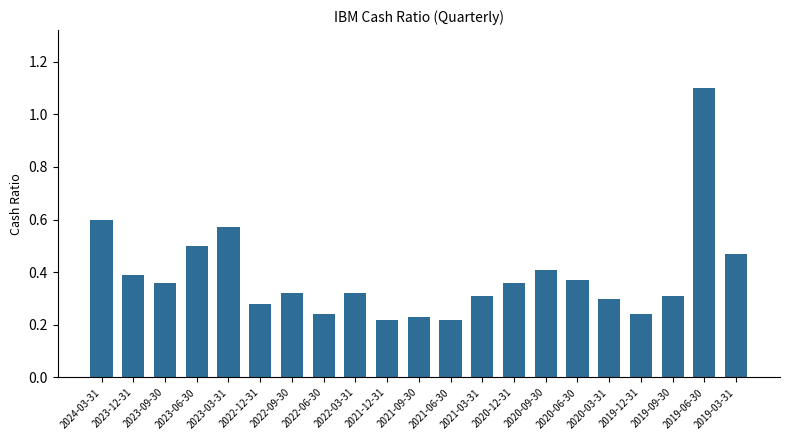

What is the label of the 4th bar from the left?

2023-06-30